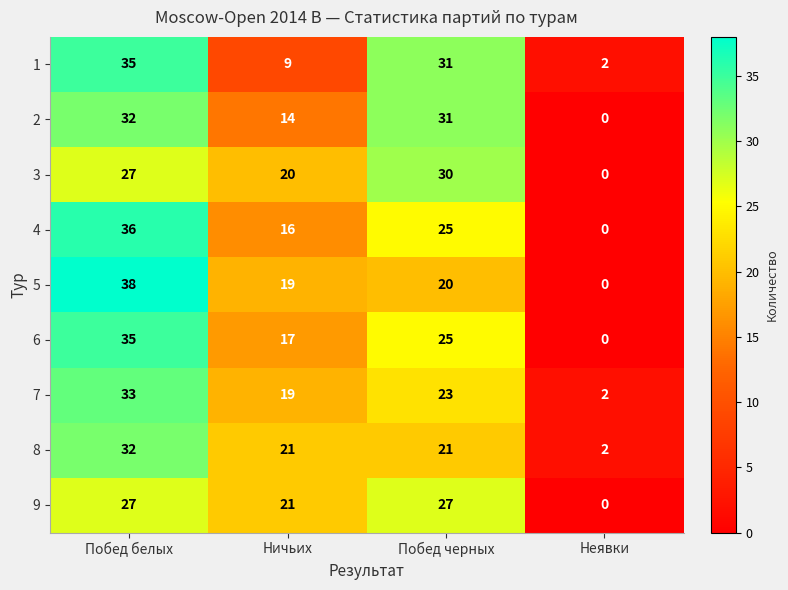

What is the spread (max minus min) of values at Побед белых?

11